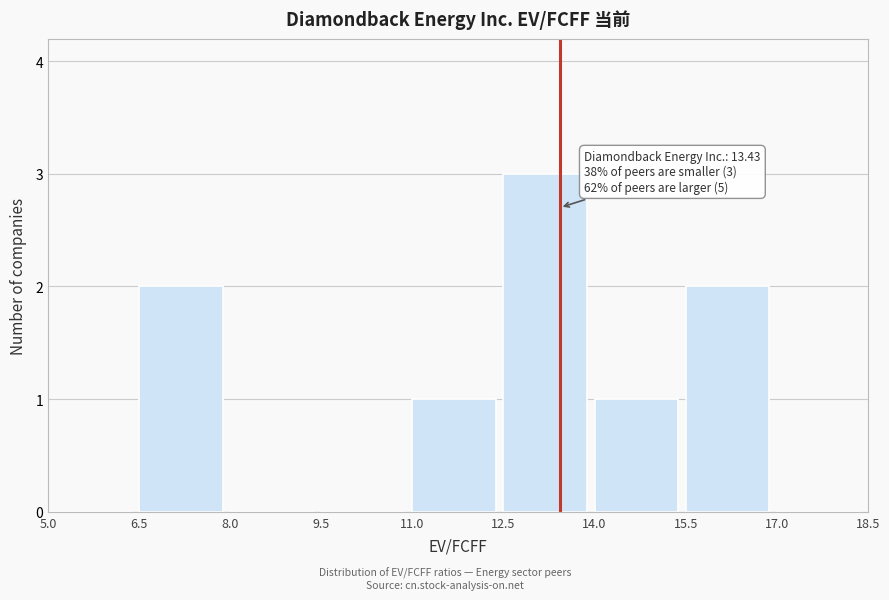

Which range on the x-axis has the tallest bar?

12.5 to 14.0